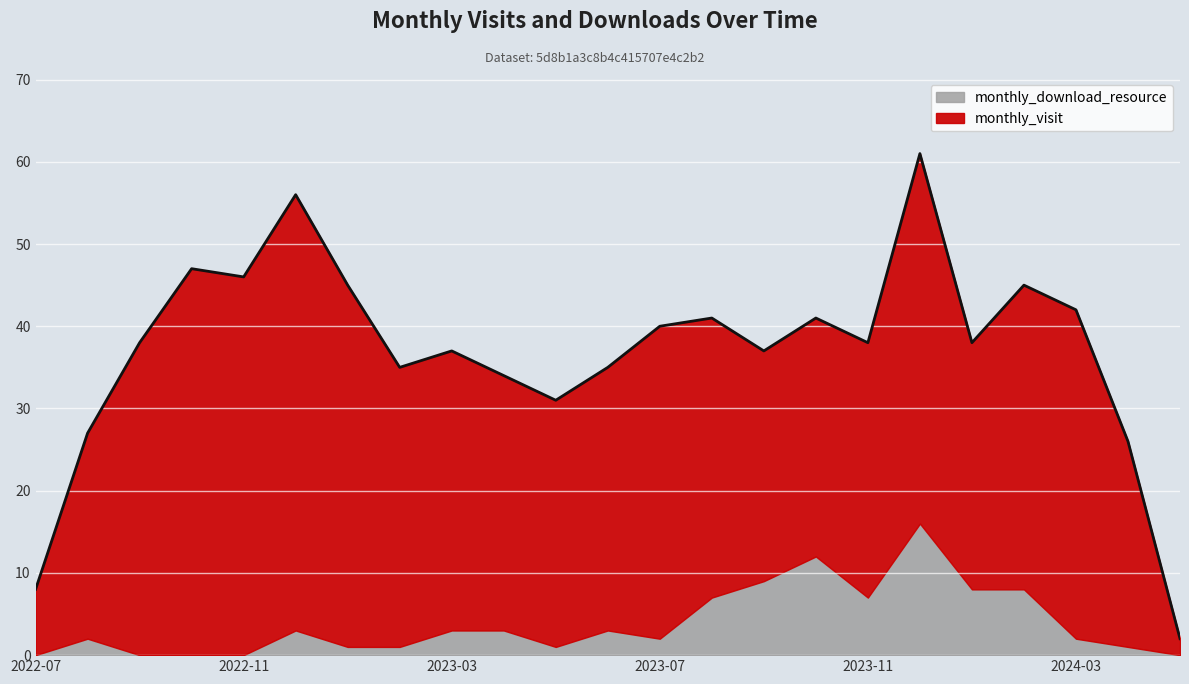

What is the sum of the monthly_download_resource values at 2024-01 and 2024-05?

8